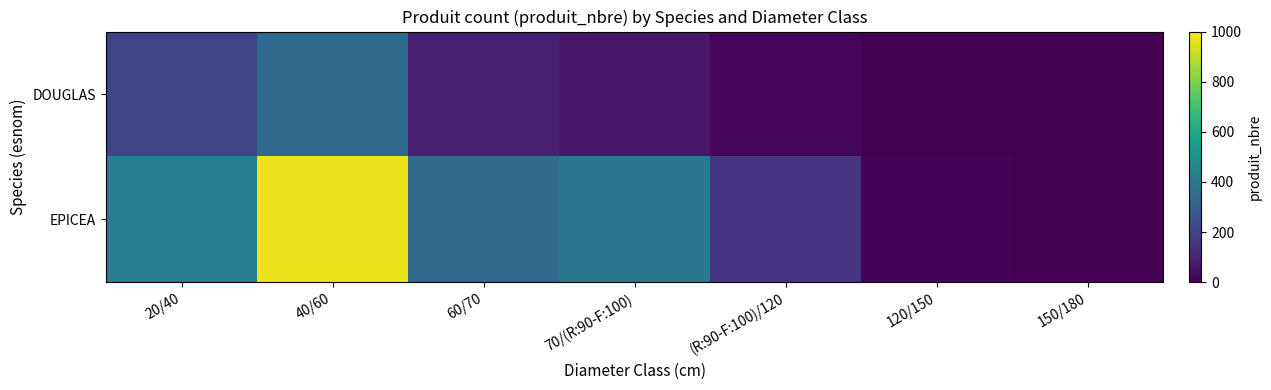

Between 40/60 and (R:90-F:100)/120, which series saw the biggest shift?

EPICEA